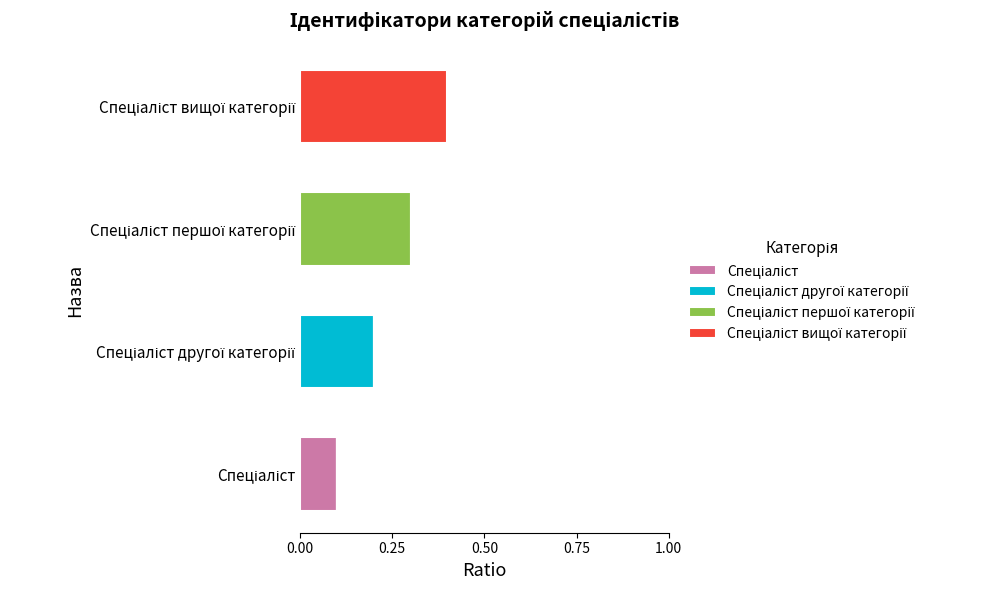

At how many categories does at least one series exceed 0?

4